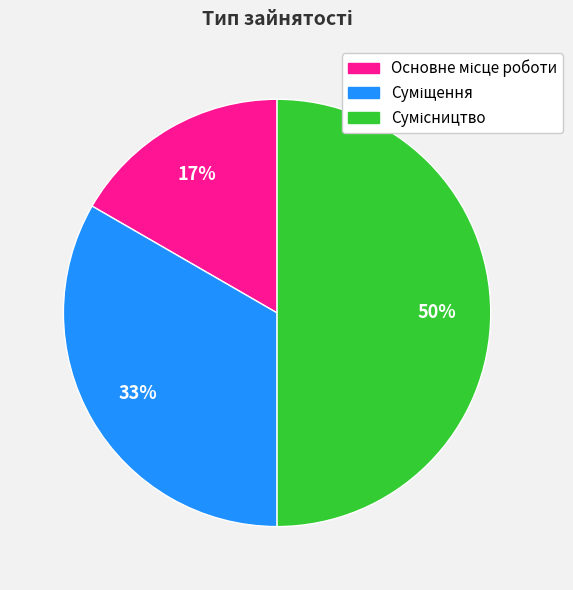

To the nearest percent, what is the difference between the largest and smallest slice percentages?

33%